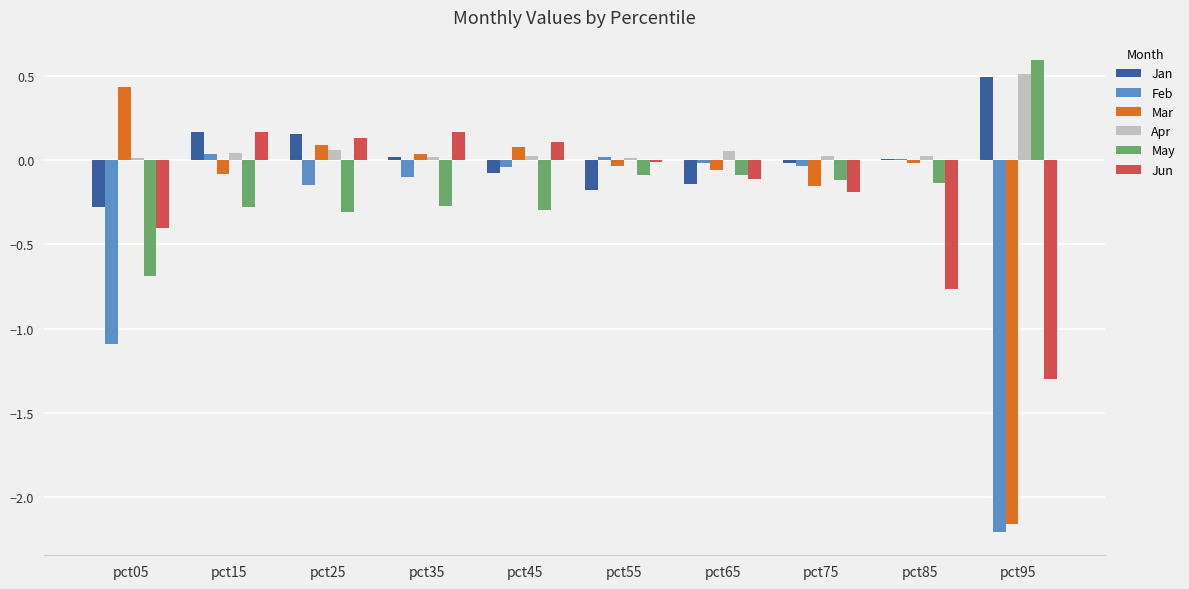

Between pct65 and pct85, which series saw the biggest shift?

Jun